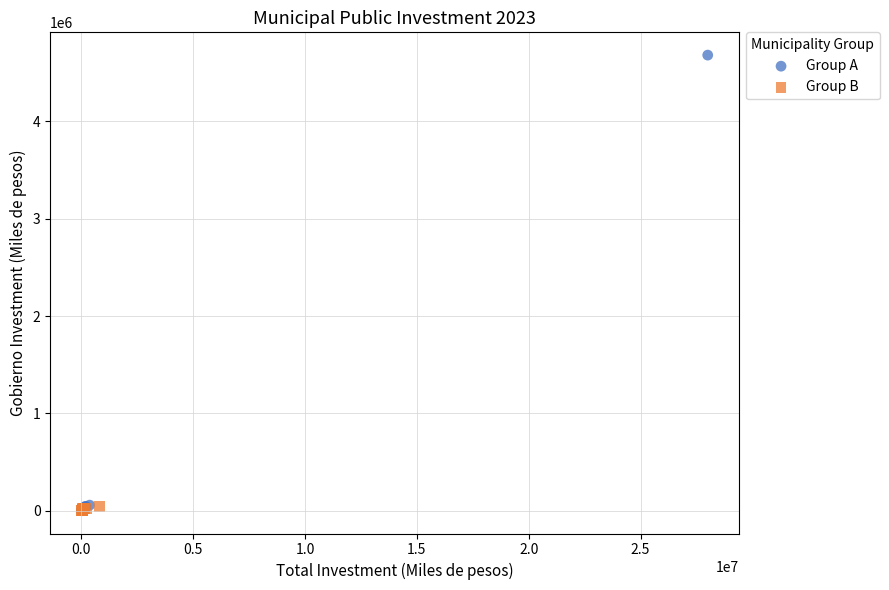

Which series has the largest Y range (max minus min)?

Group A